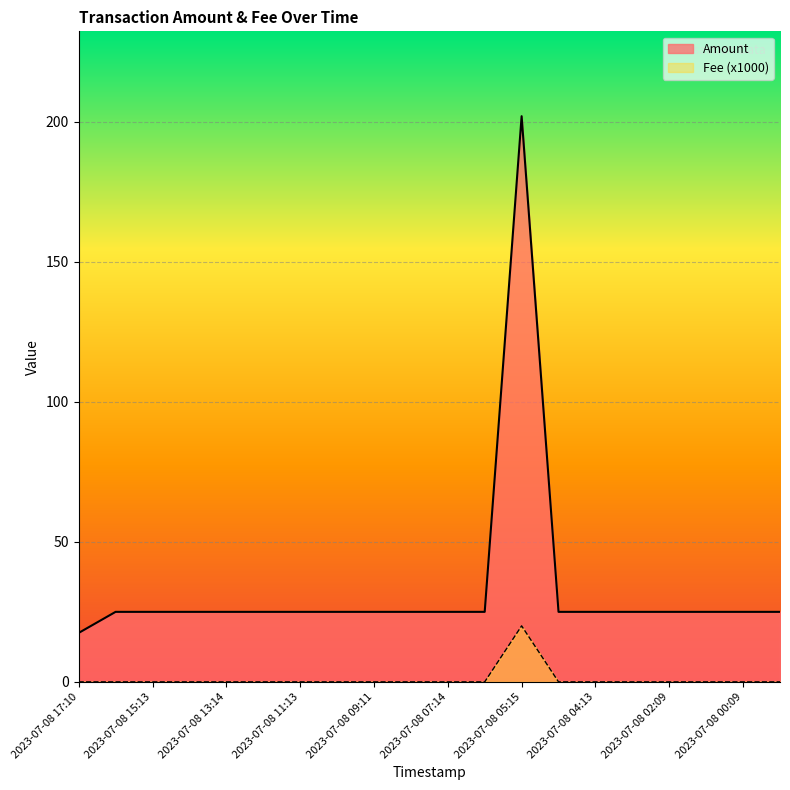

What is the highest value of the Amount series?

202.0